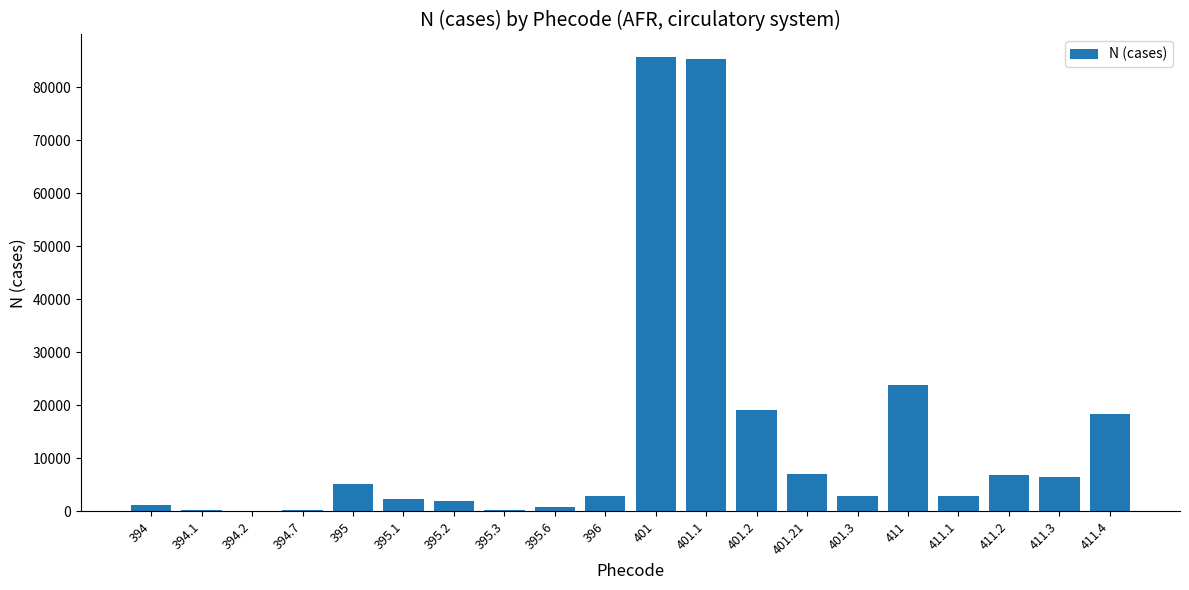

What is the approximate value at 394.2?

163